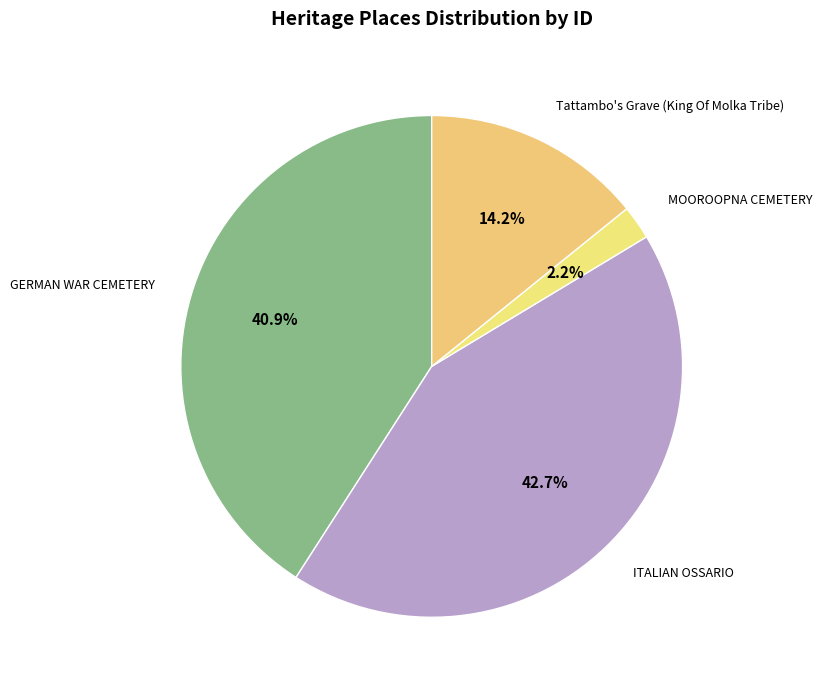

What percentage is the GERMAN WAR CEMETERY slice, to the nearest percent?

41%